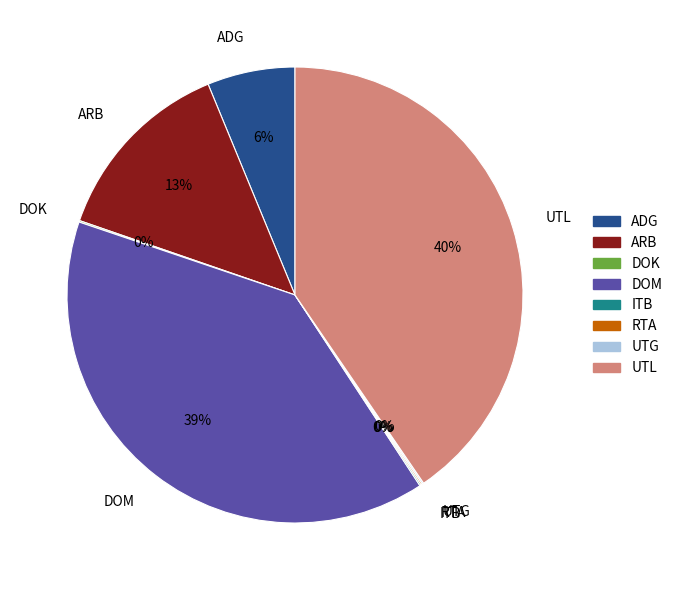

To the nearest percent, what is the average slice percentage?

12%